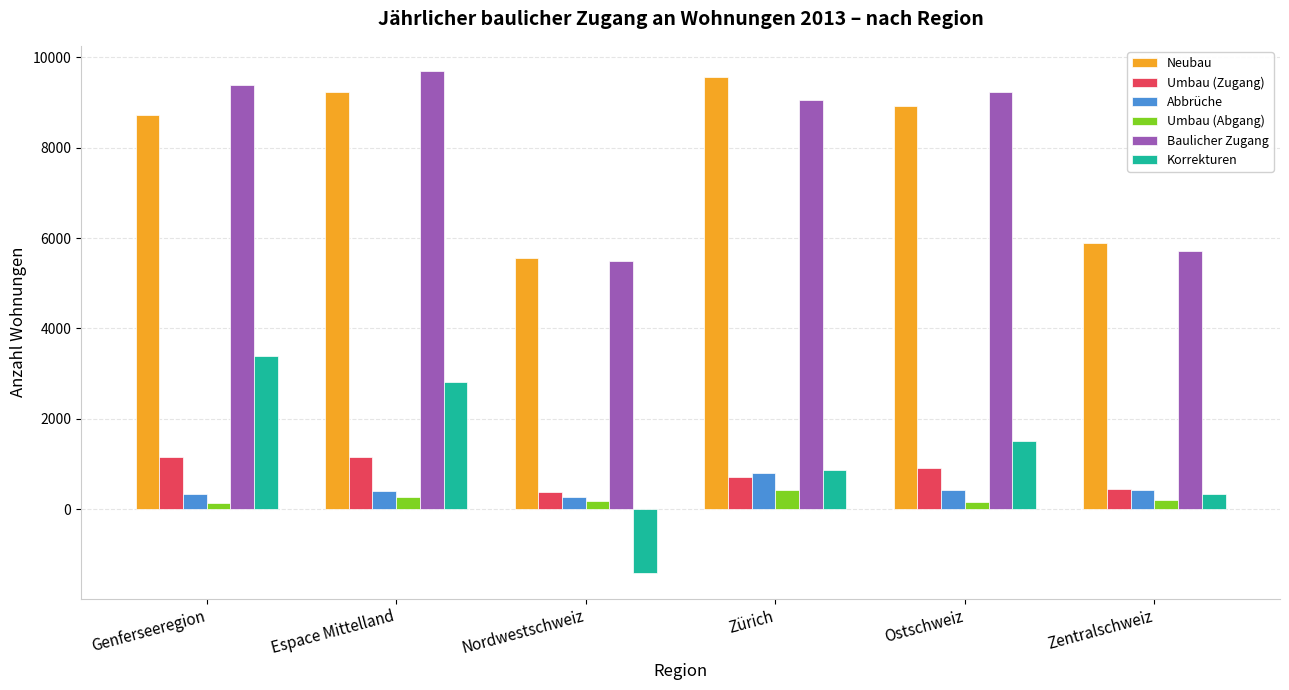

Count the number of categories in the chart.

6